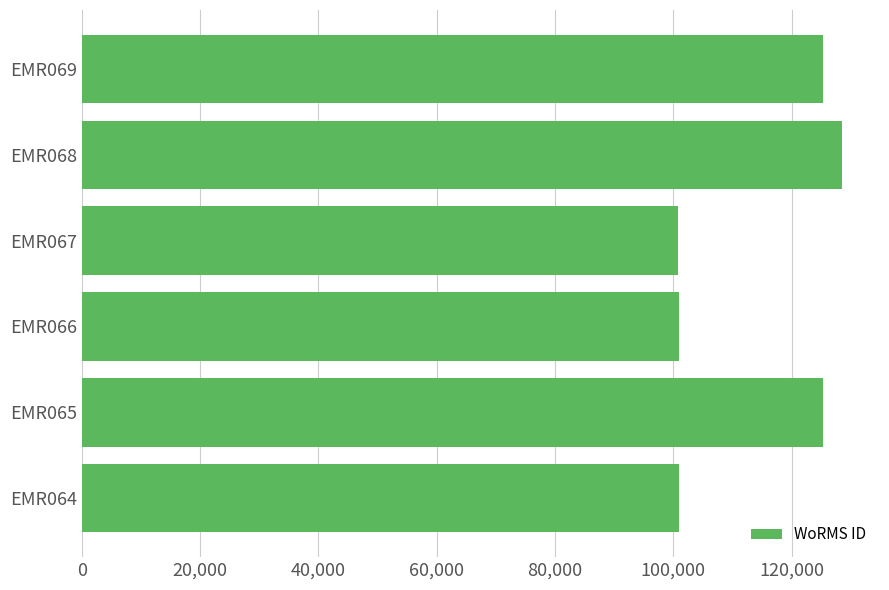

What is the ratio of the value at EMR064 to the value at EMR067?

1.0